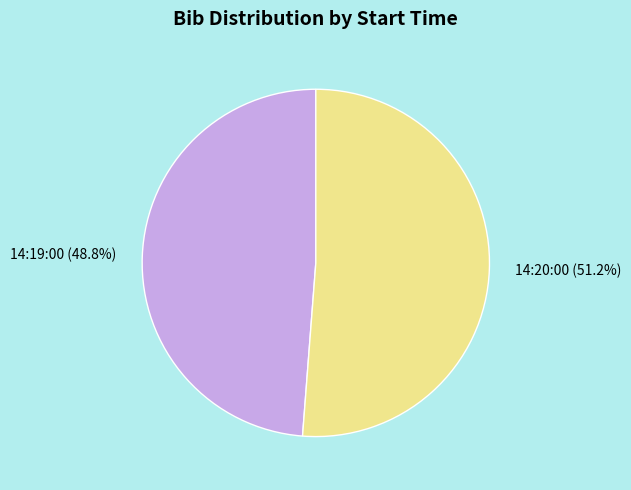

How many slices are in this pie chart?

2